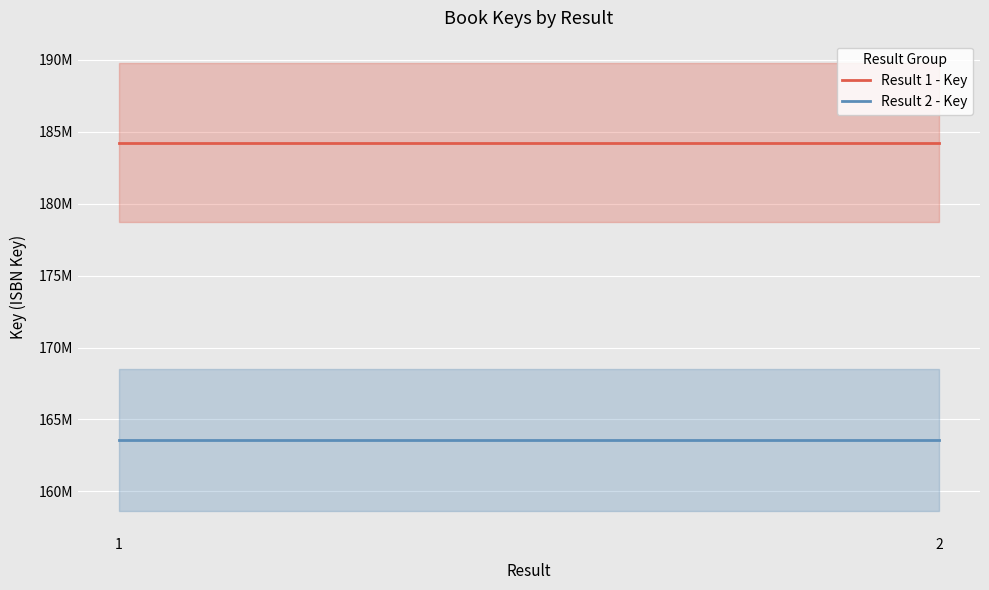

What is the sum of the Result 2 - Key values at 1 and 2?

327143338